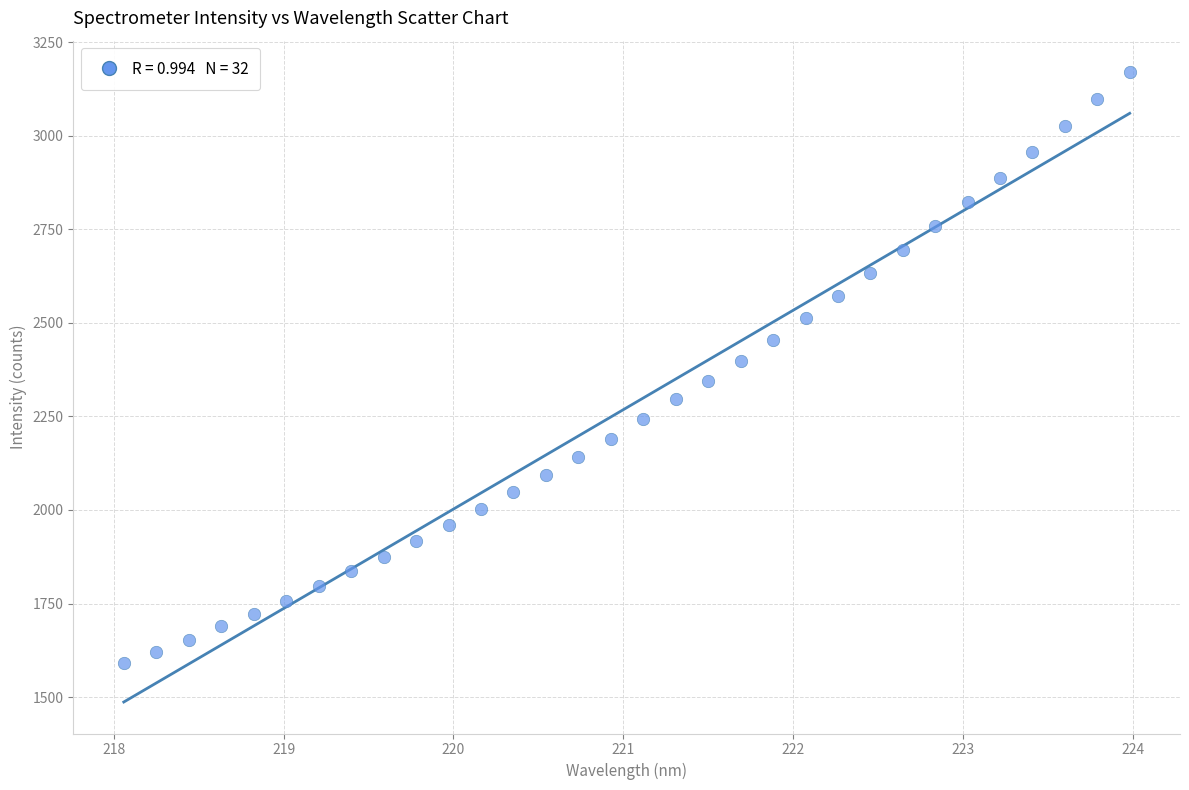

What is the range of Y values (max minus min)?

1579.2